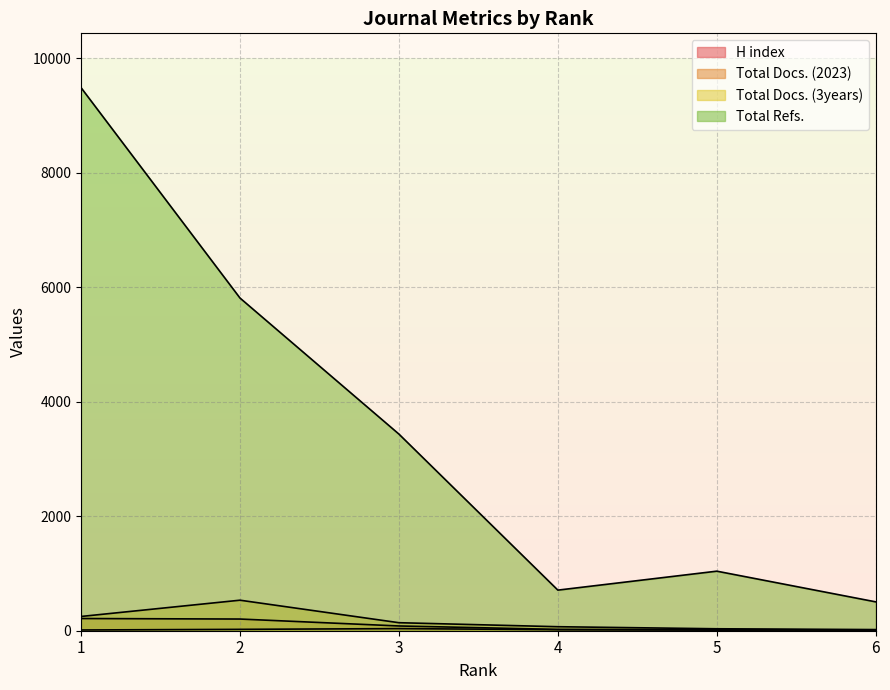

How many lines are shown in the chart?

4